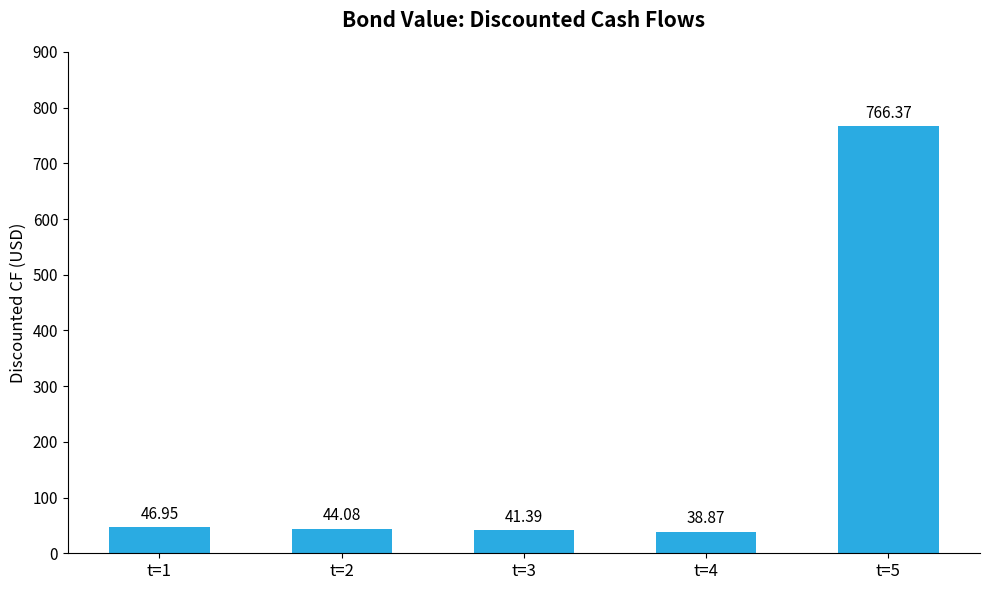

List the labels in order of value, largest first.

t=5, t=1, t=2, t=3, t=4